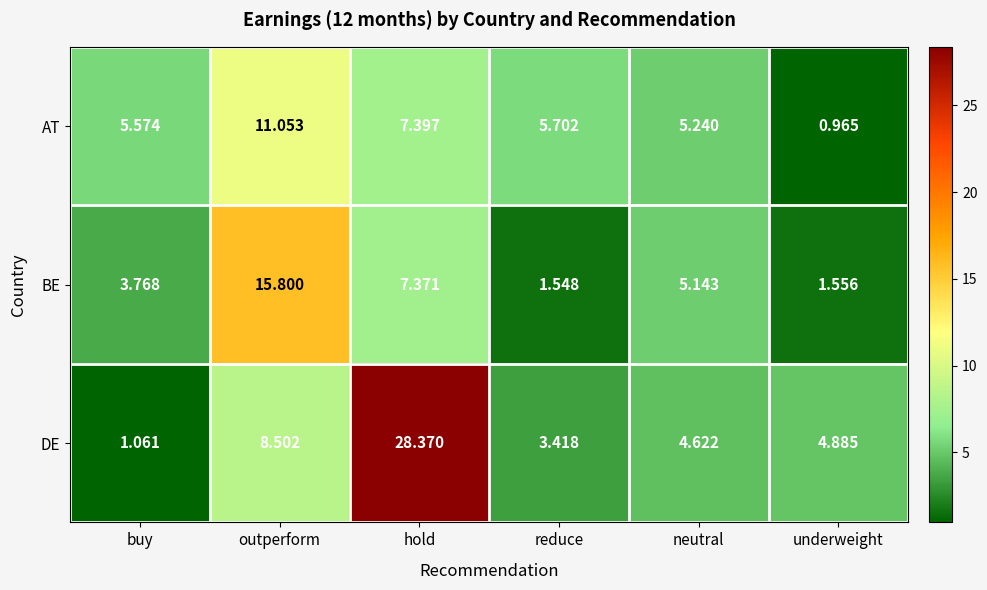

What is the spread (max minus min) of values at outperform?

7.3